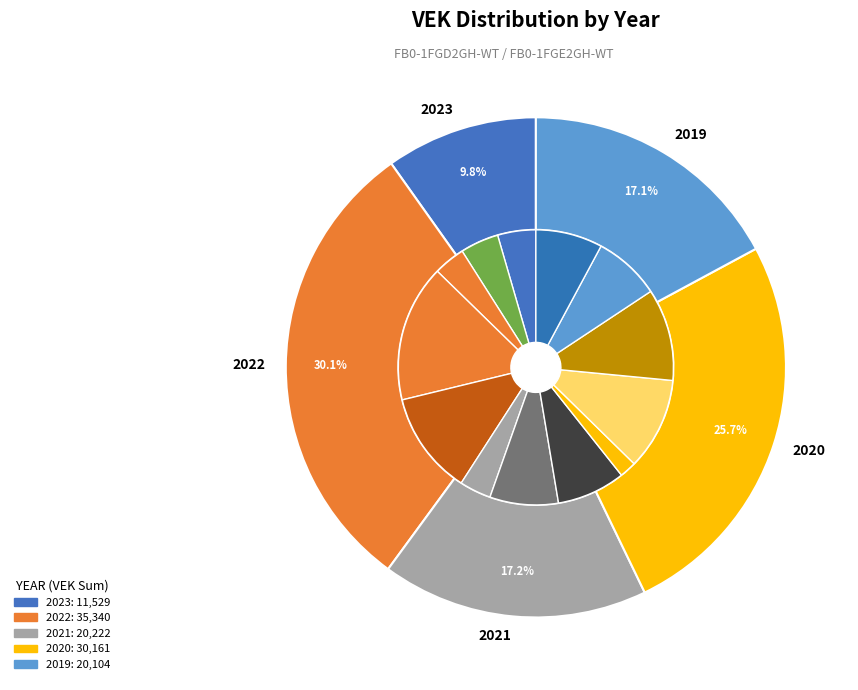

Does 2023 Opmaak goedgekeurd represent more than half of the total?

No